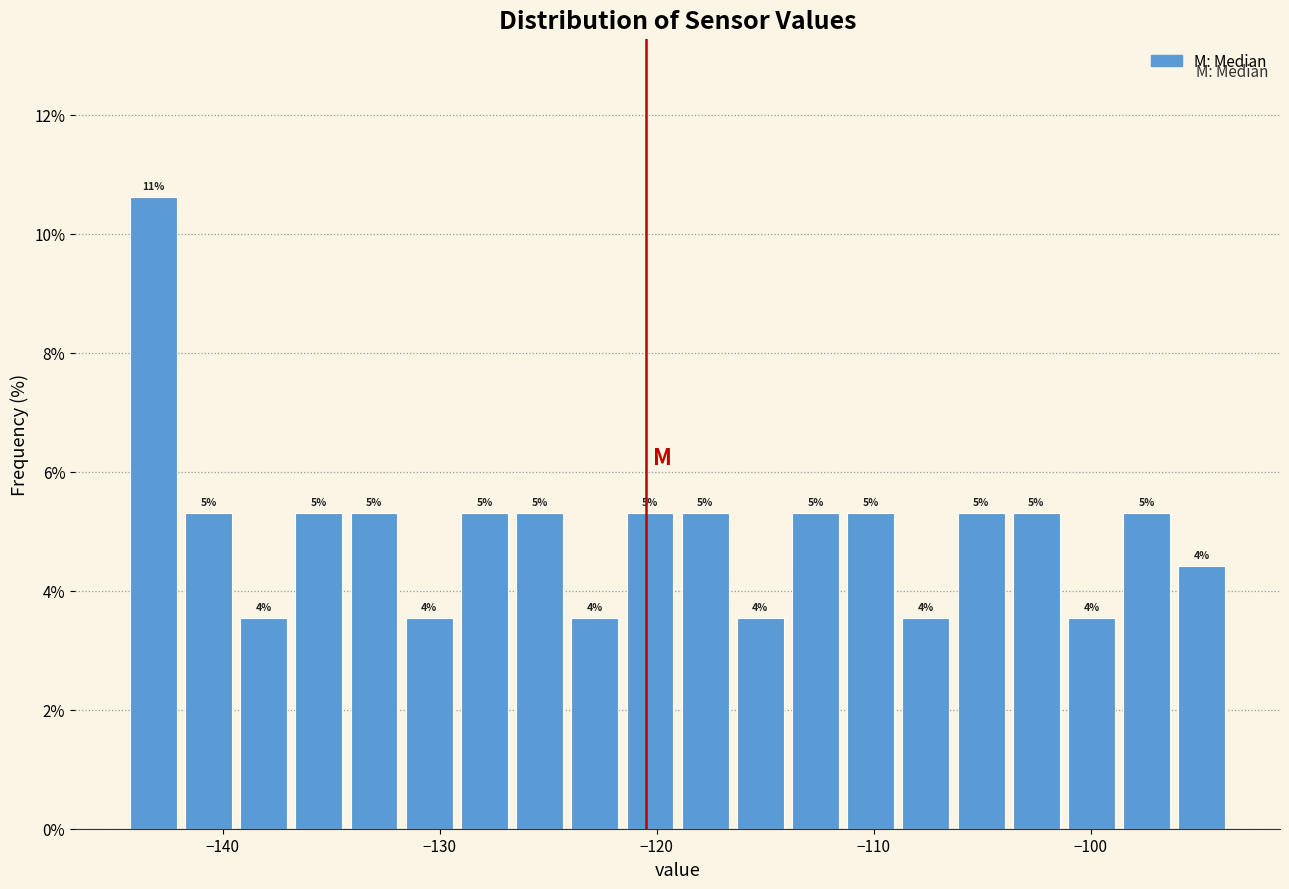

Read against the x-axis, roughly where is the centre of the tallest bar?

-143